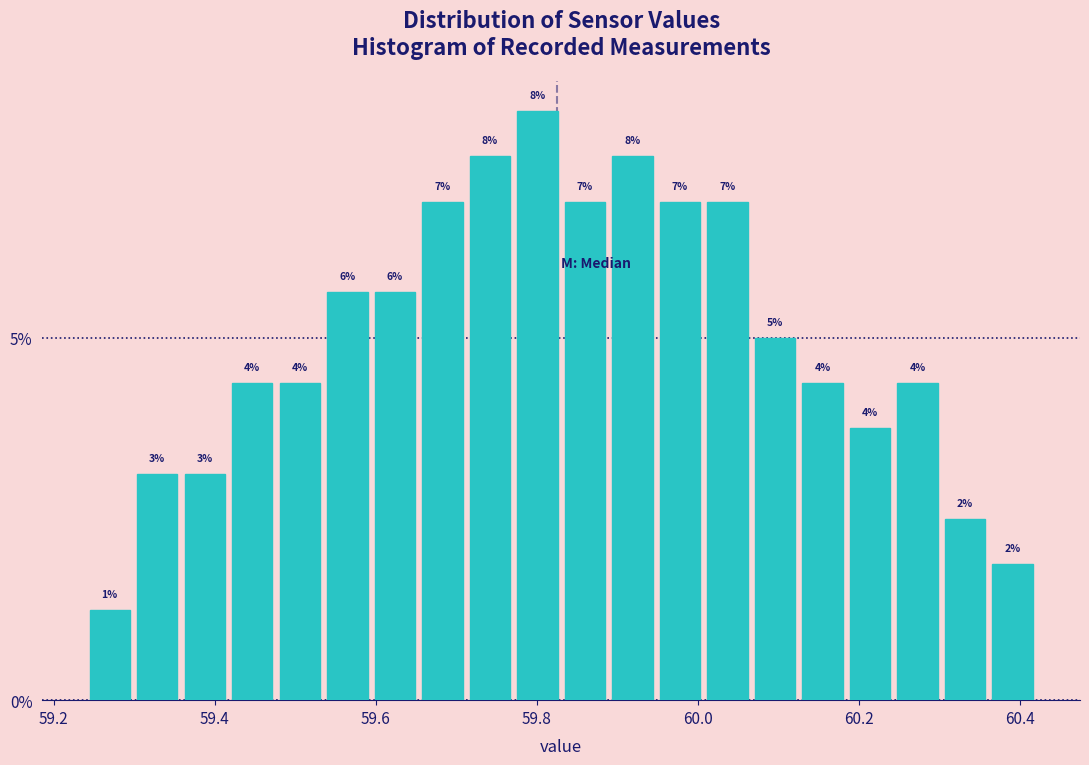

Around what value on the x-axis is the tallest bar? Give the approximate position of its centre, as read against the axis.

59.80